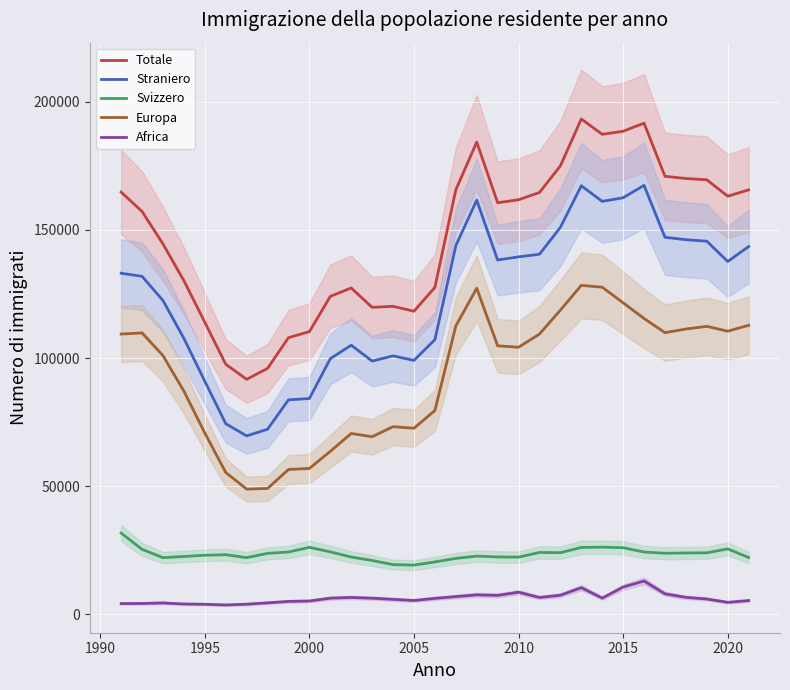

What is the average value of the Africa series?

6260